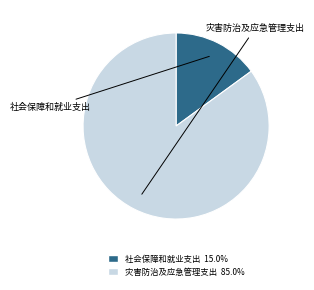

Rank the categories by value from lowest to highest.

社会保障和就业支出, 灾害防治及应急管理支出